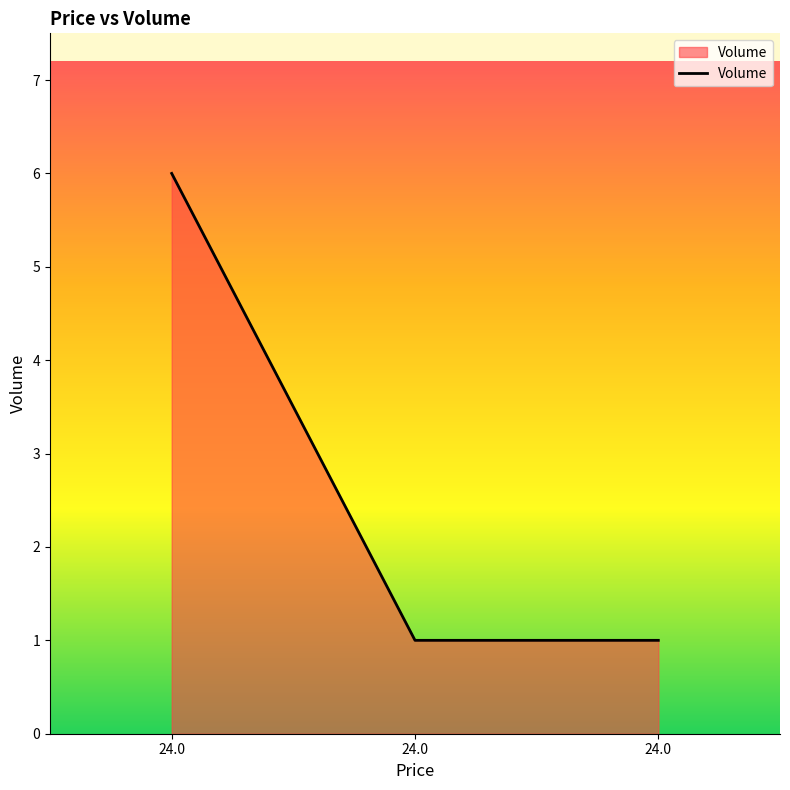

At which category does the chart reach its peak across all series?

24.0